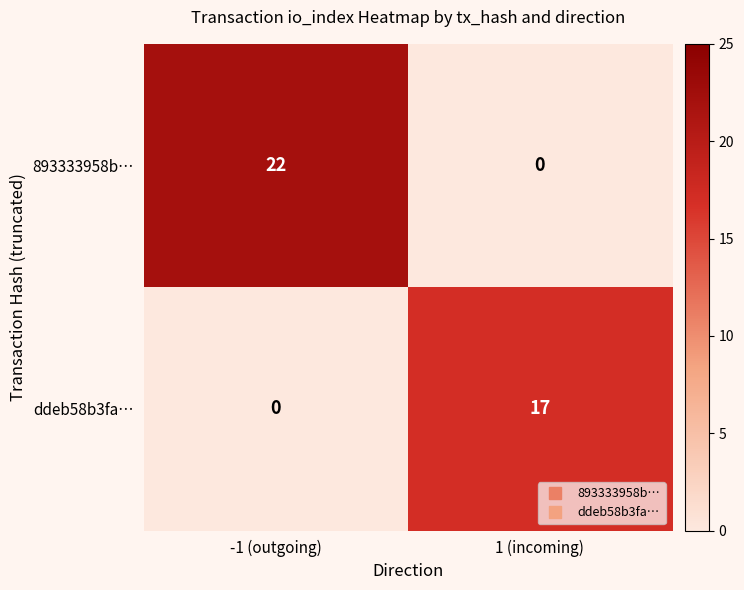

Which series has the largest range (max minus min)?

893333958b…